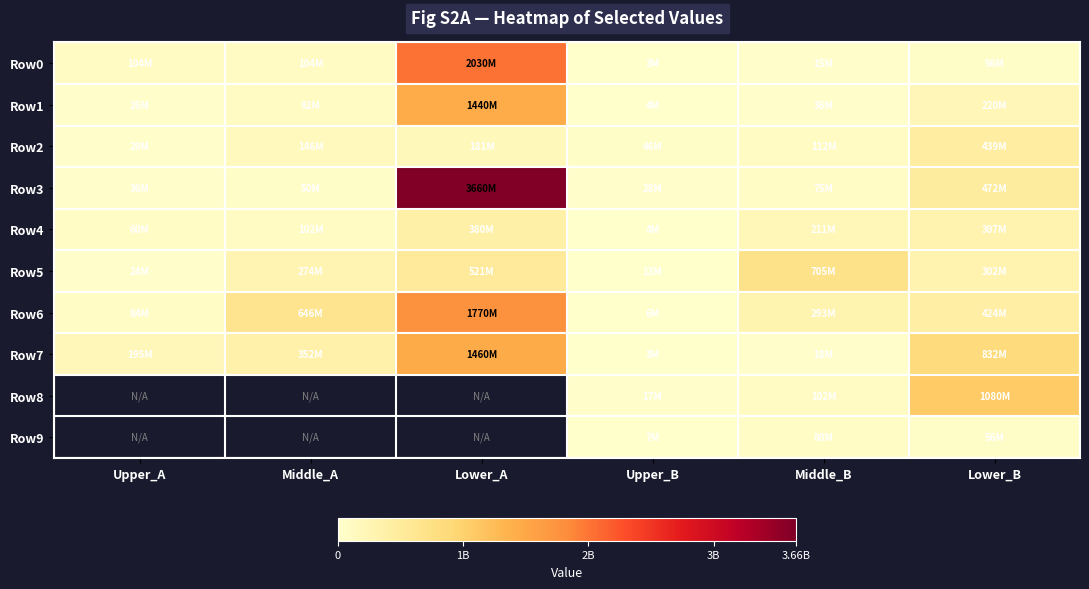

What is the sum of all Row4 values?

1064310000.0